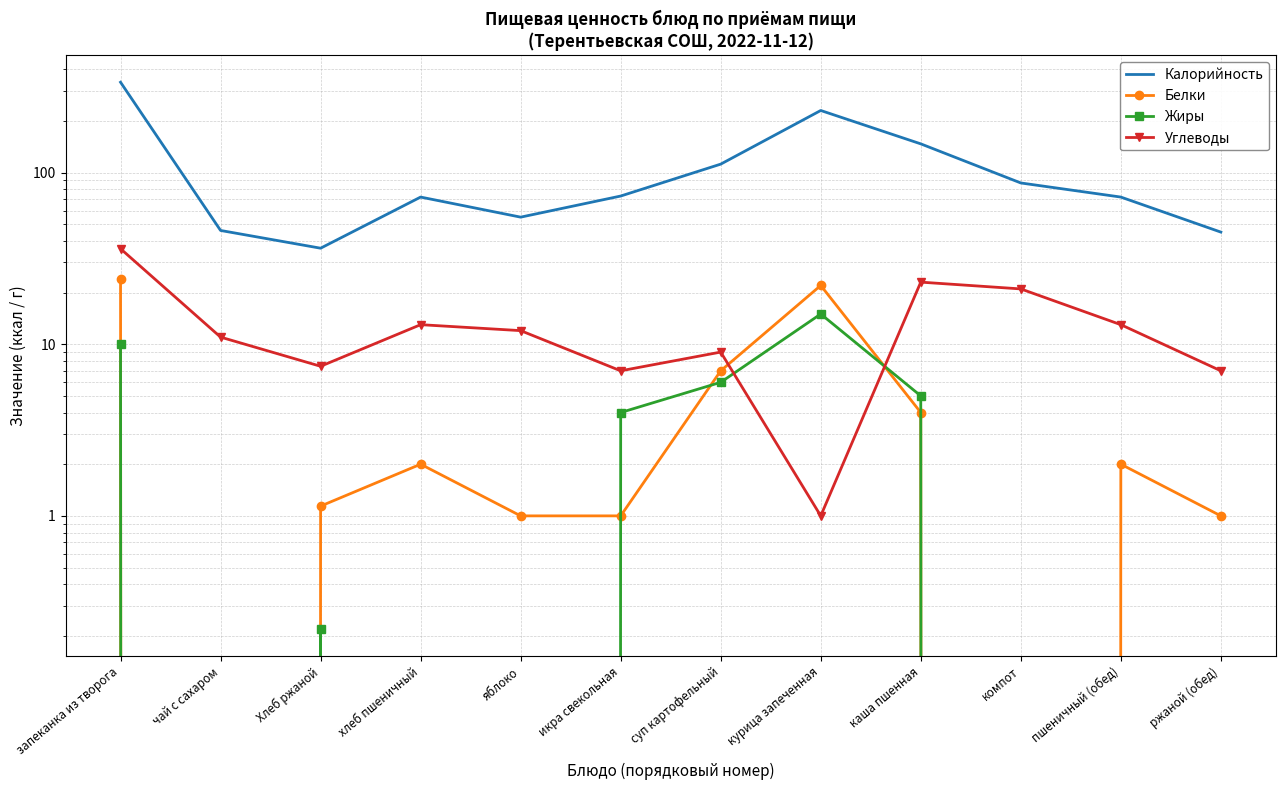

True or false: Калорийность and Жиры cross at least once.

False